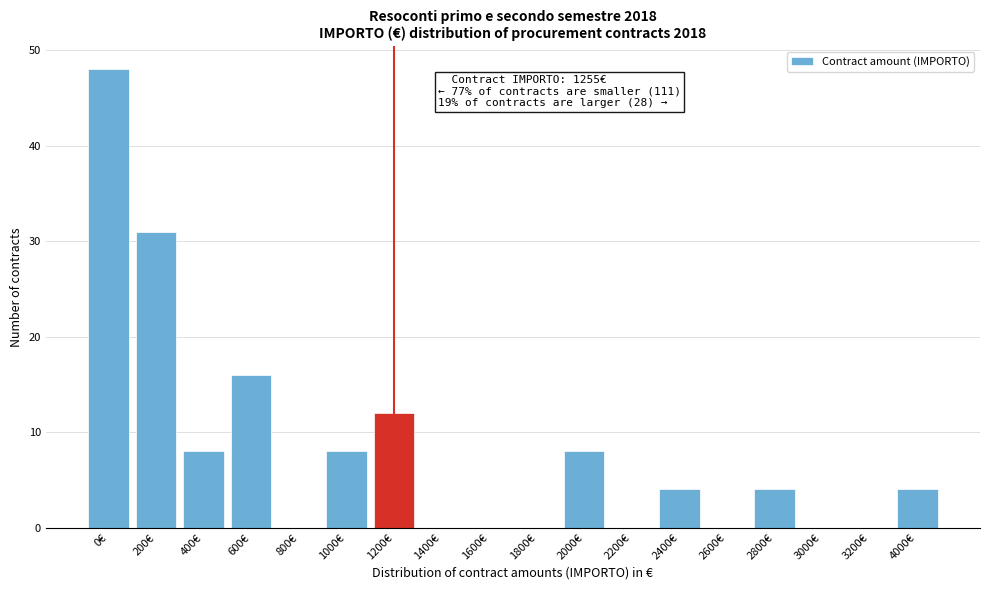

Reading left to right, list all the values displayed in this chart.

0€=48	200€=31	400€=8	600€=16	800€=0	1000€=8	1200€=12	1400€=0	1600€=0	1800€=0	2000€=8	2200€=0	2400€=4	2600€=0	2800€=4	3000€=0	3200€=0	4000€=4